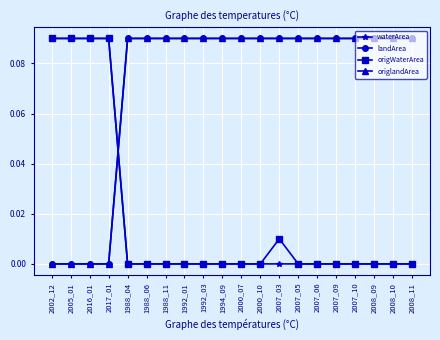

Rank the series by their maximum value, from lowest to highest.

waterArea, landArea, origWaterArea, origlandArea